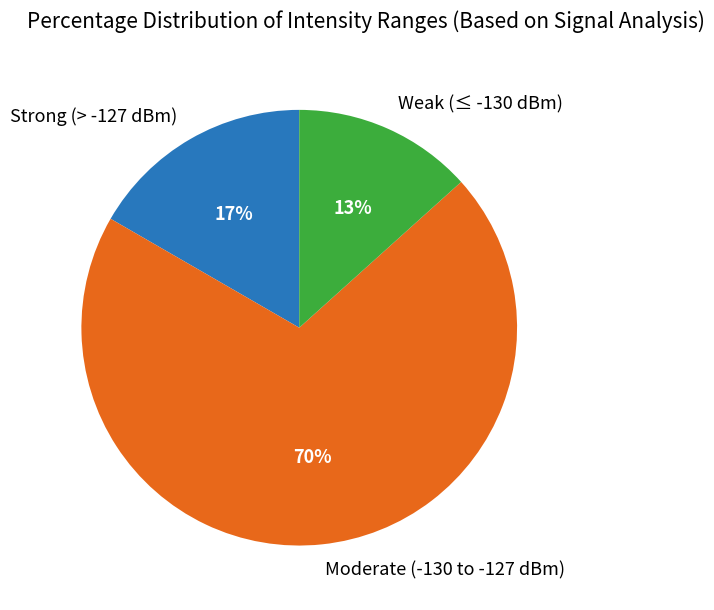

Is there a majority slice in this chart?

Yes